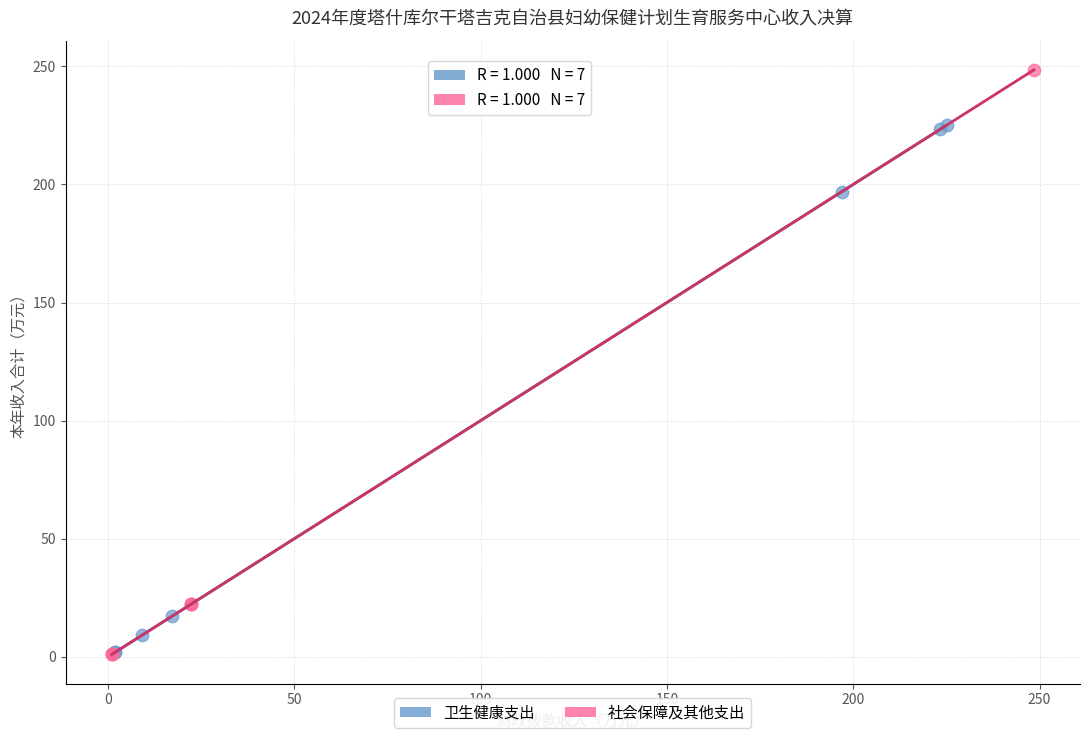

Which series reaches the maximum Y coordinate?

社会保障及其他支出